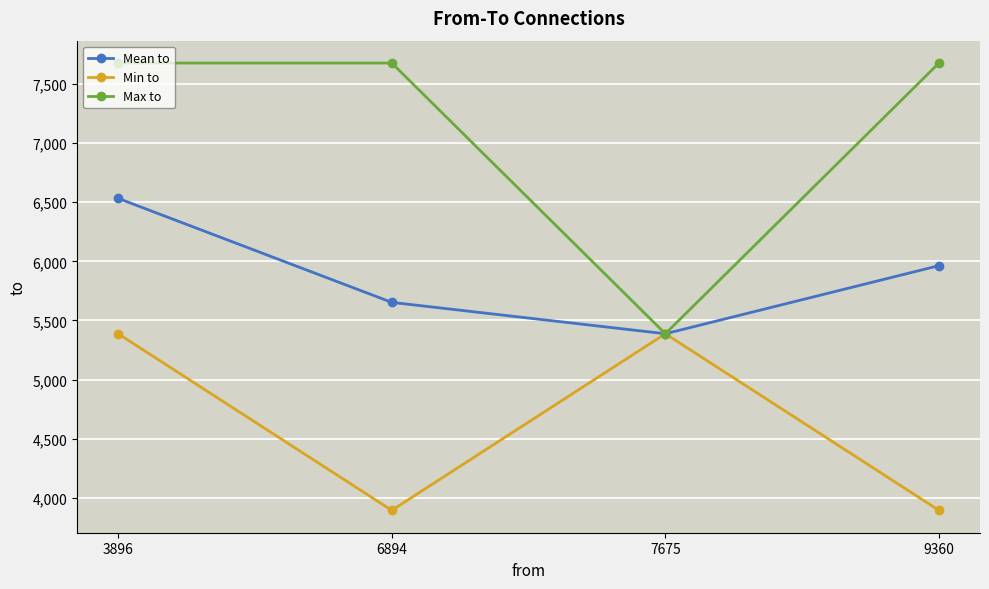

Rank the categories by Mean to value from lowest to highest.

7675, 6894, 9360, 3896